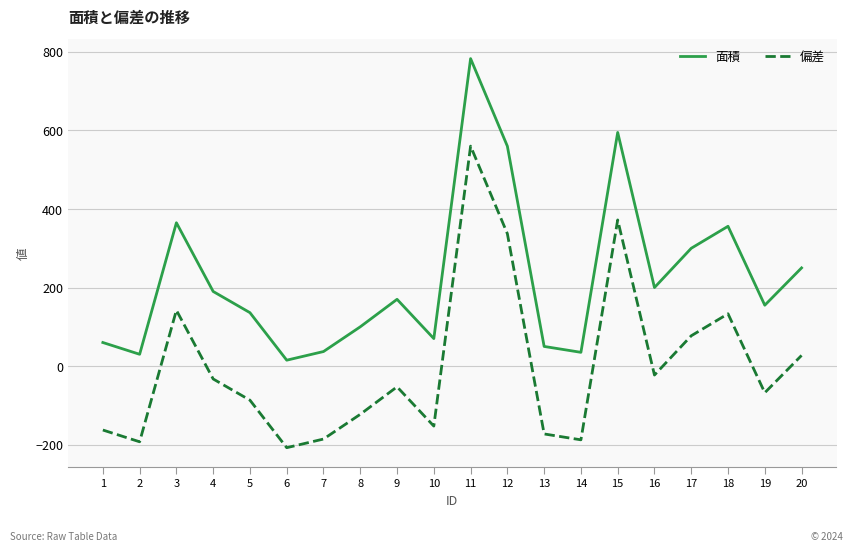

The value of 面積 at 9 is 170.0. True or false?

True